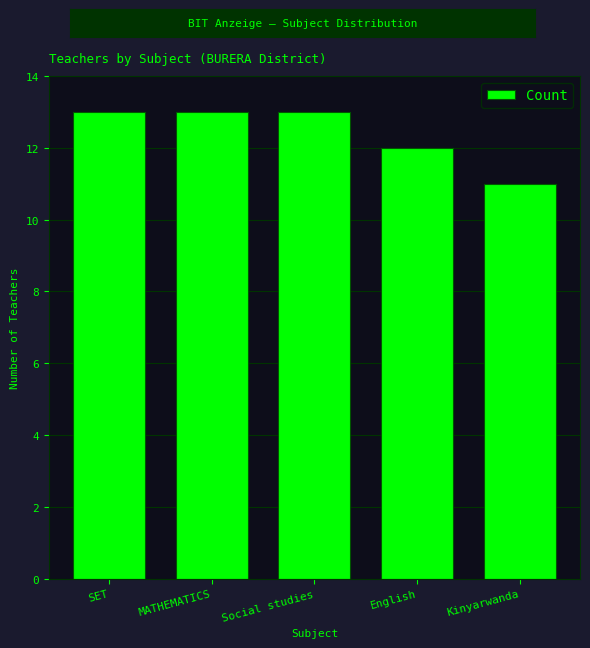

Reading right to left, transcribe all the data shown in this chart.

Kinyarwanda=11	English=12	Social studies=13	MATHEMATICS=13	SET=13